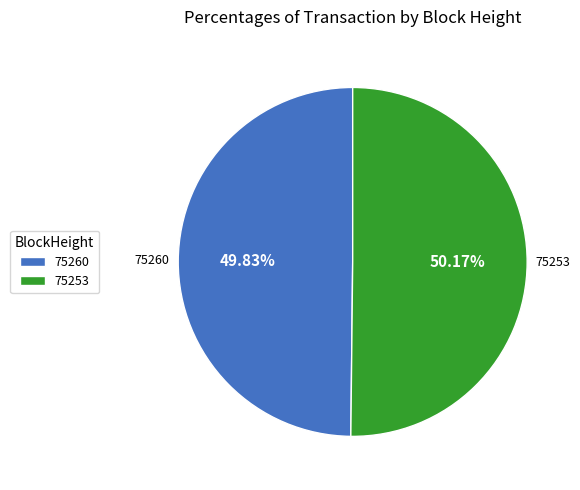

To the nearest percent, what is the difference between the 75253 and 75260 slice percentages?

0%